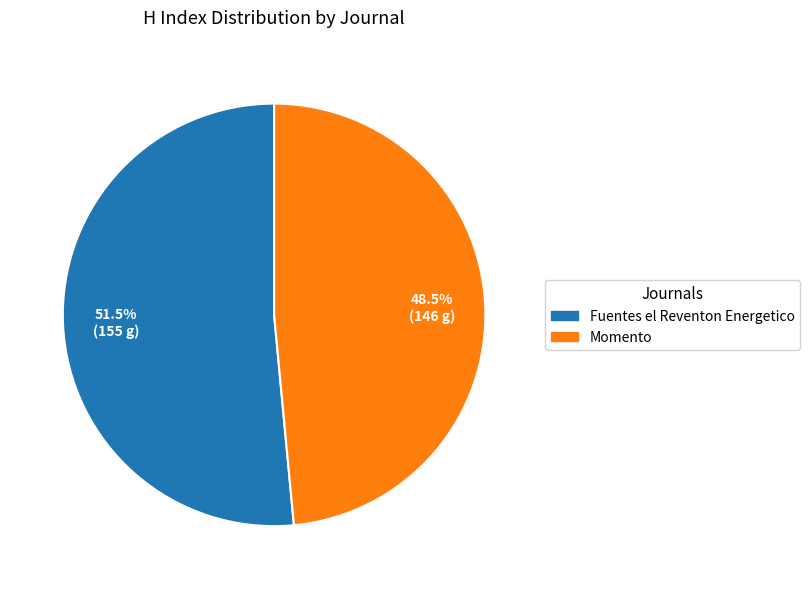

Which category has the smallest portion of the pie?

Momento